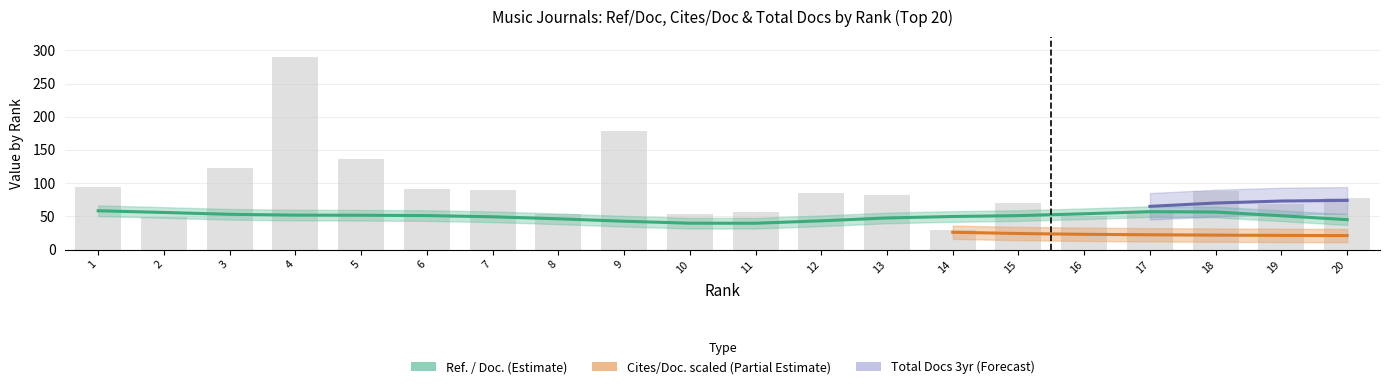

List the series in order of their peak value, lowest first.

Cites / Doc. (2years), Ref. / Doc., Total Docs. (3years)